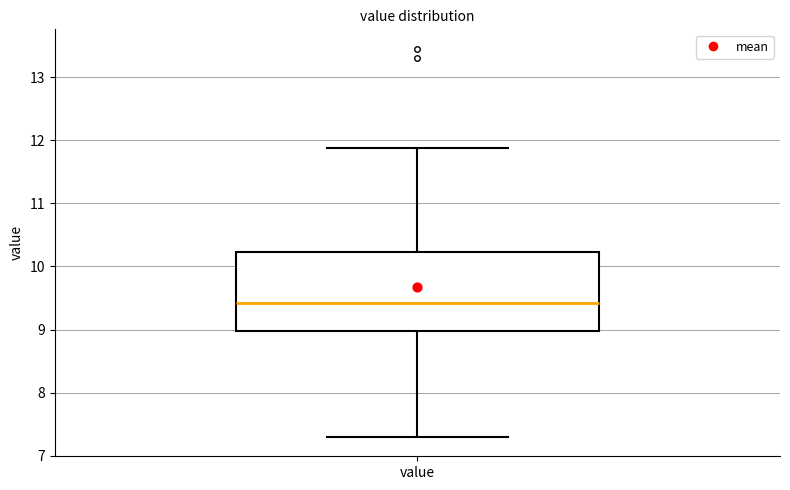

Transcribe this box plot: give where the median line is, the range the box spans, and where the two whiskers end, as read against the y-axis. The values are not printed on the chart, so give them approximately, as read against the axis.

median 9.4, box 9.0 to 10.2, whiskers 7.3 to 11.9